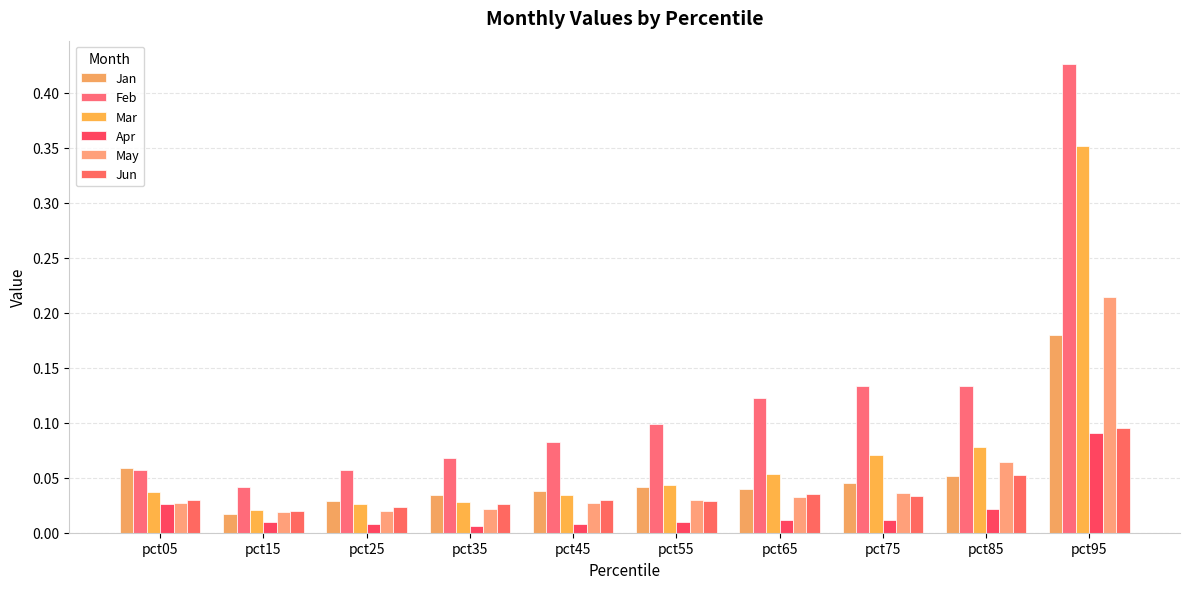

What is the sum of the Jan values at pct05 and pct95?

0.2